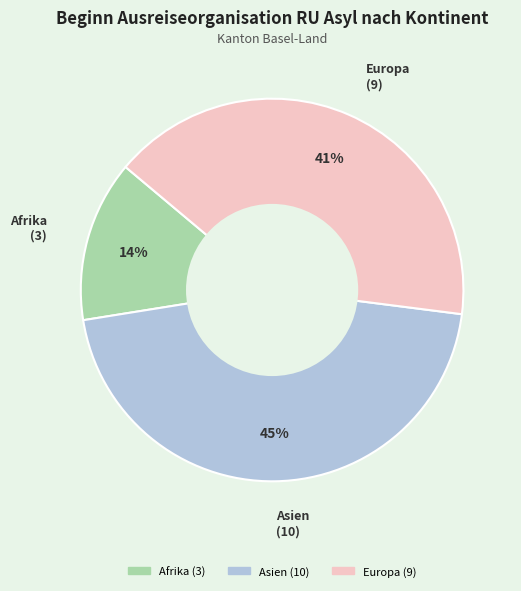

To the nearest percent, what portion does Afrika represent?

14%